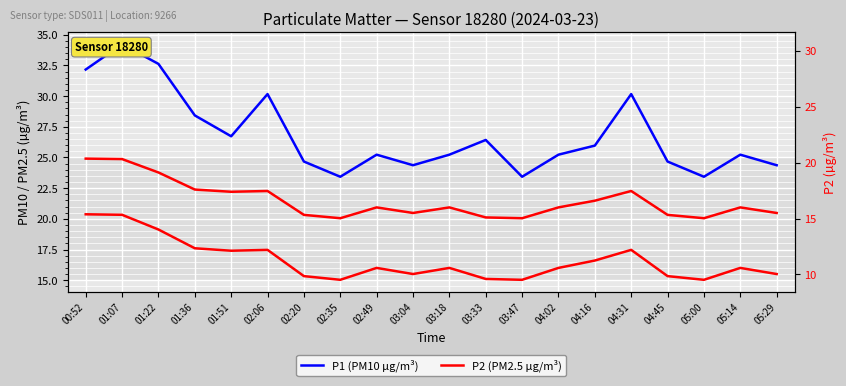

What is the label of the 10th point from the left?

03:04